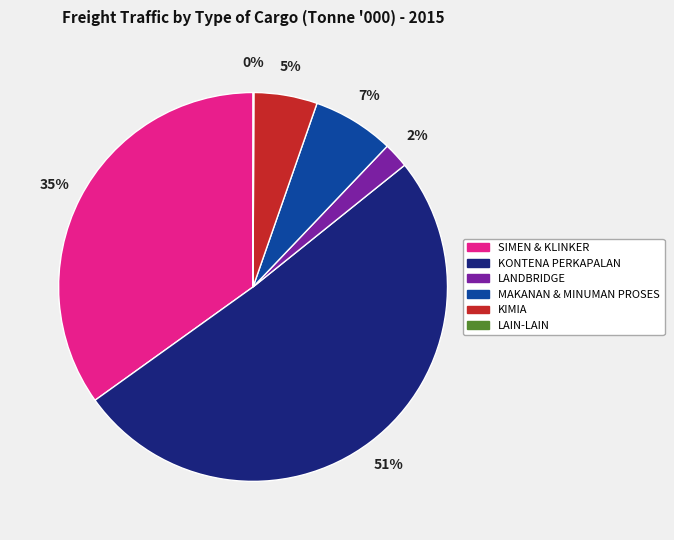

What percentage is the SIMEN & KLINKER slice, to the nearest percent?

35%